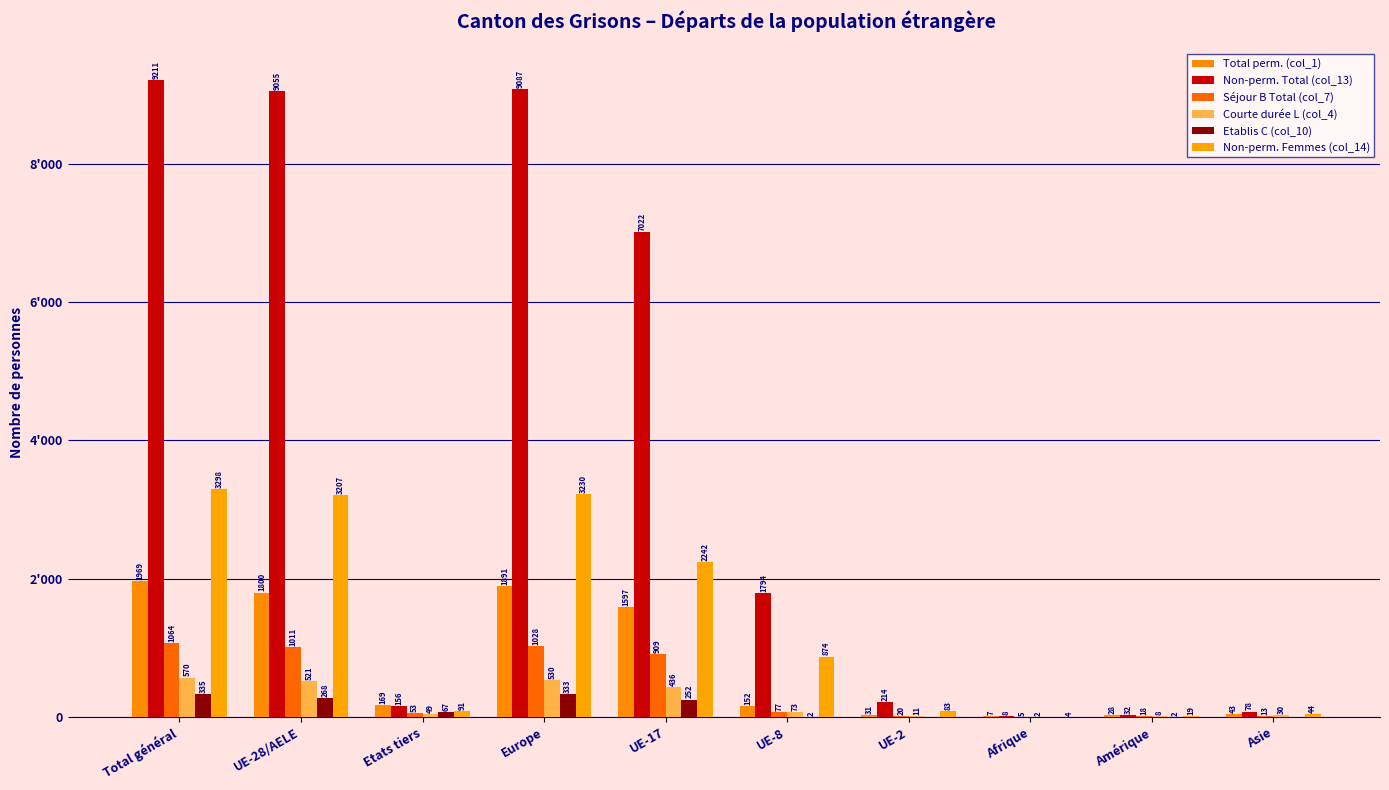

What is the approximate value of Séjour B Total (col_7) at UE-17, to the nearest 10?

910